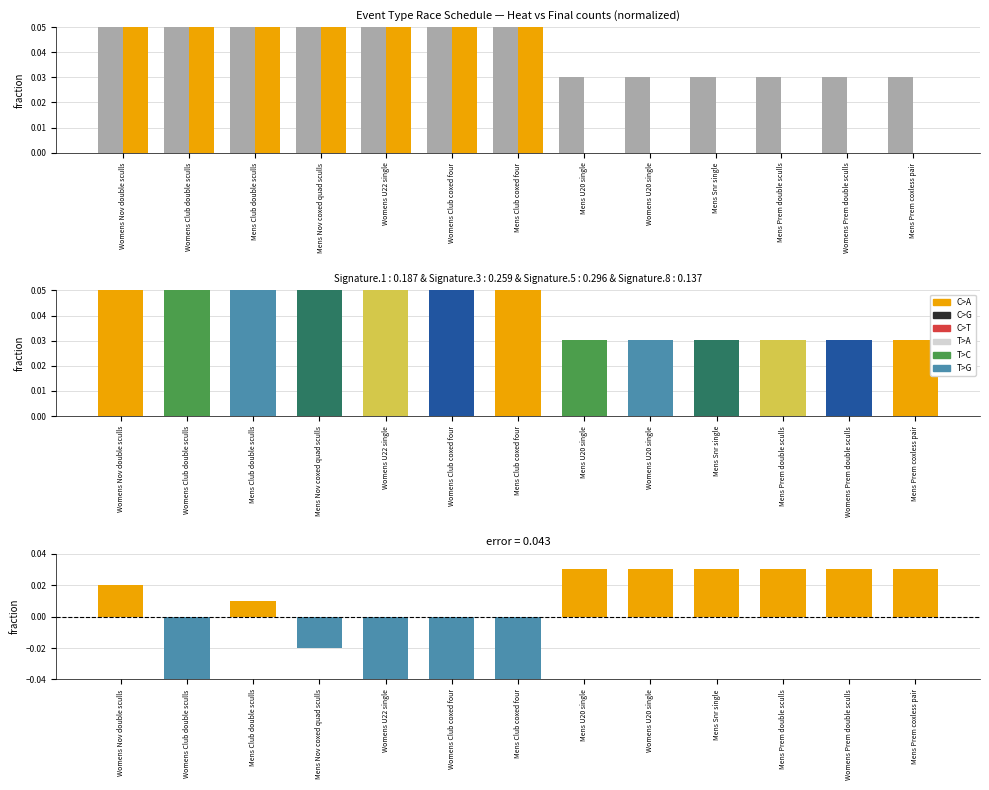

At how many categories does at least one series exceed 0?

13